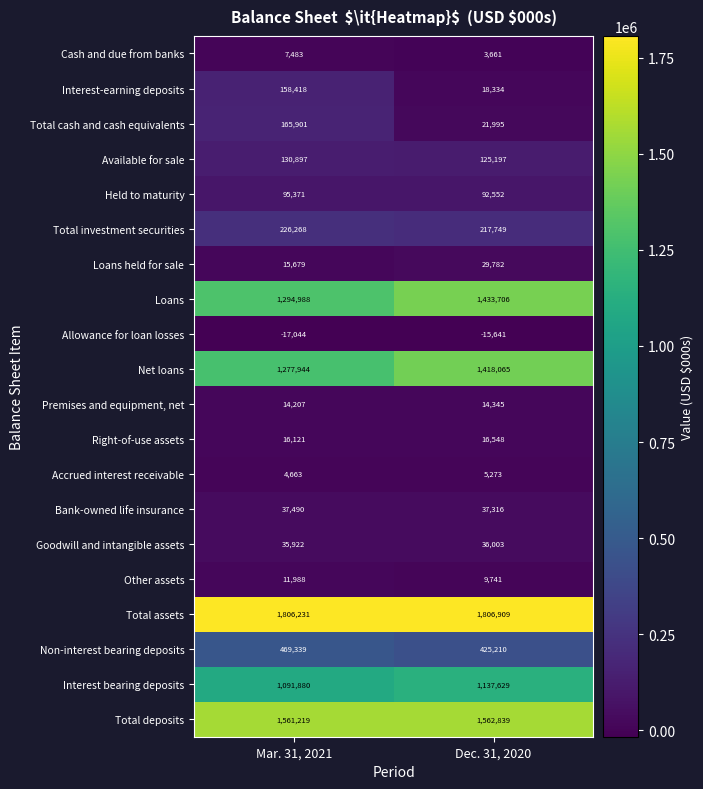

Rank the series by their maximum value, from lowest to highest.

Allowance for loan losses, Accrued interest receivable, Cash and due from banks, Other assets, Premises and equipment, net, Right-of-use assets, Loans held for sale, Goodwill and intangible assets, Bank-owned life insurance, Held to maturity, Available for sale, Interest-earning deposits, Total cash and cash equivalents, Total investment securities, Non-interest bearing deposits, Interest bearing deposits, Net loans, Loans, Total deposits, Total assets